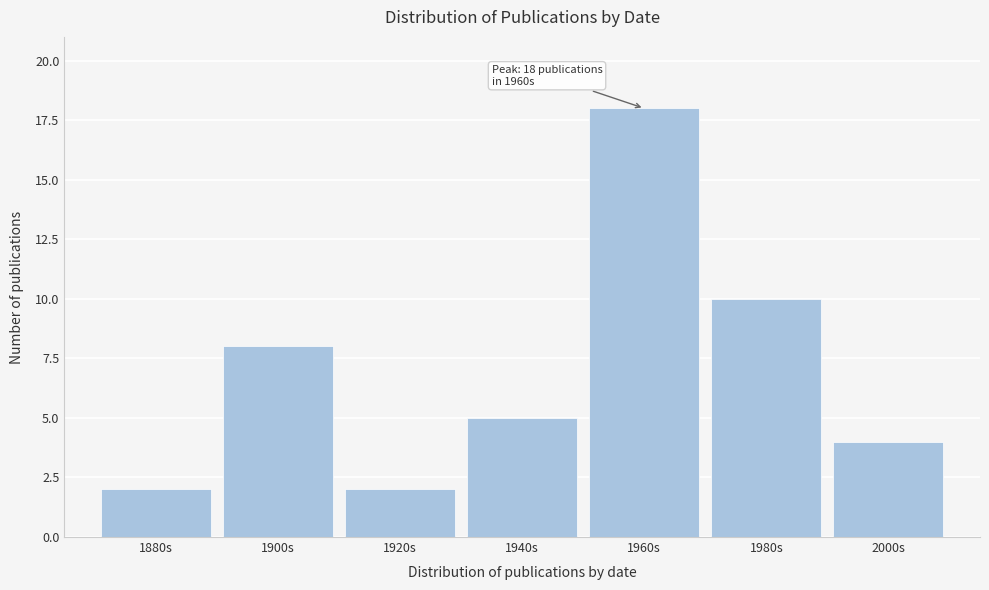

Reading right to left, list all the values displayed in this chart.

4	10	18	5	2	8	2